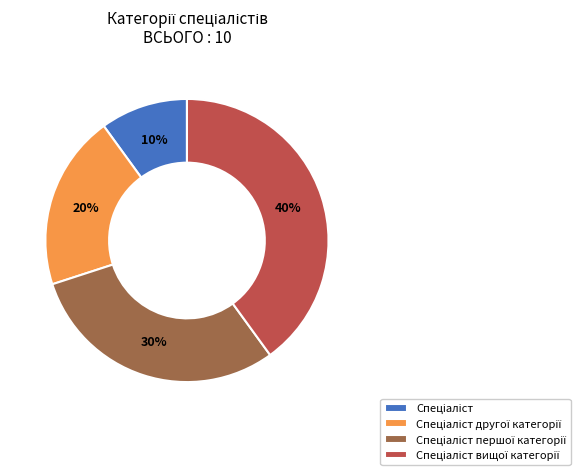

To the nearest percent, what is the average slice percentage?

25%